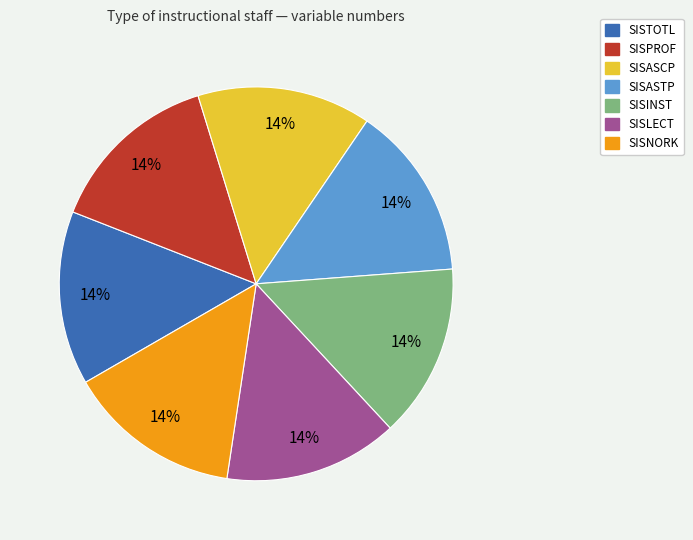

How many slices are in this pie chart?

7